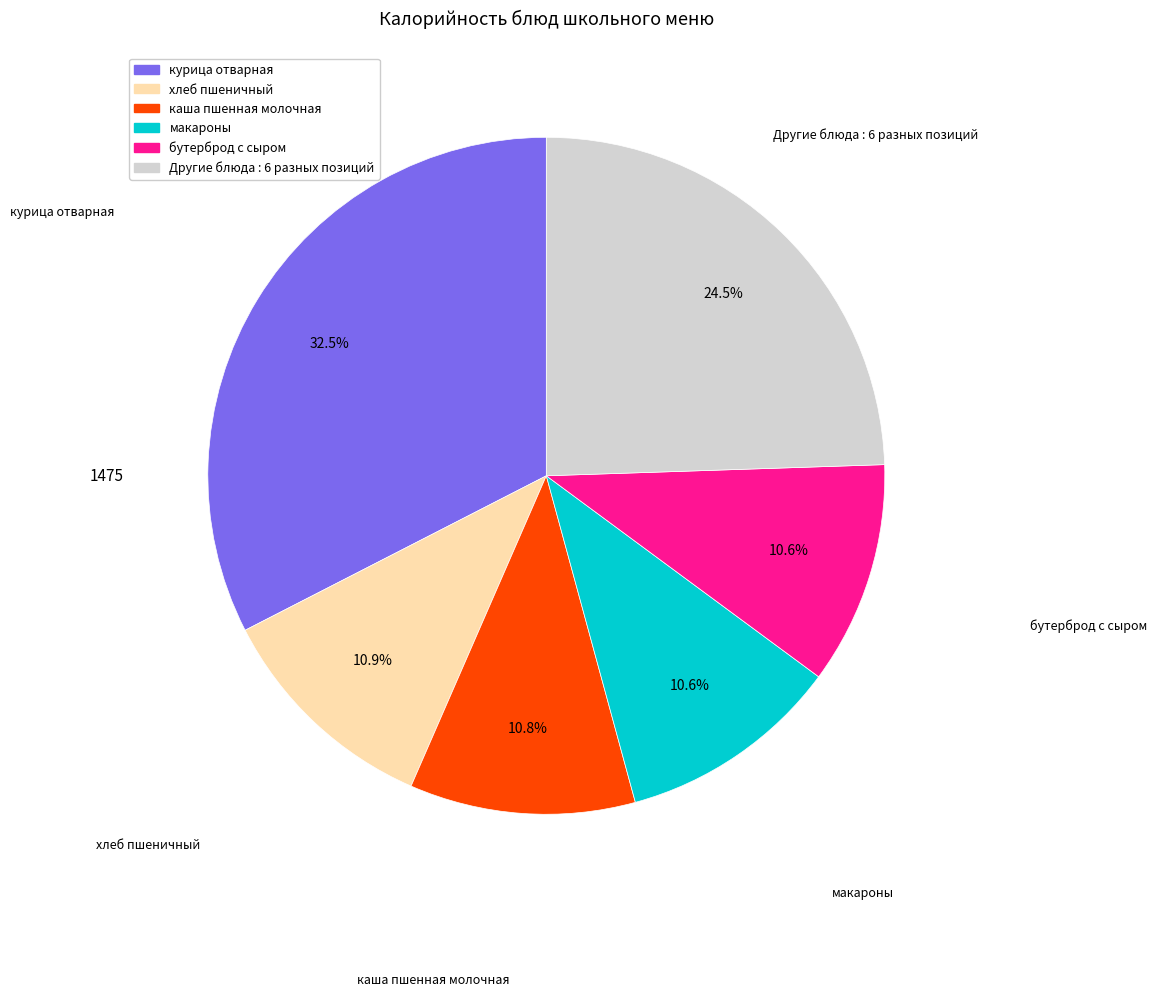

Is there a majority slice in this chart?

No